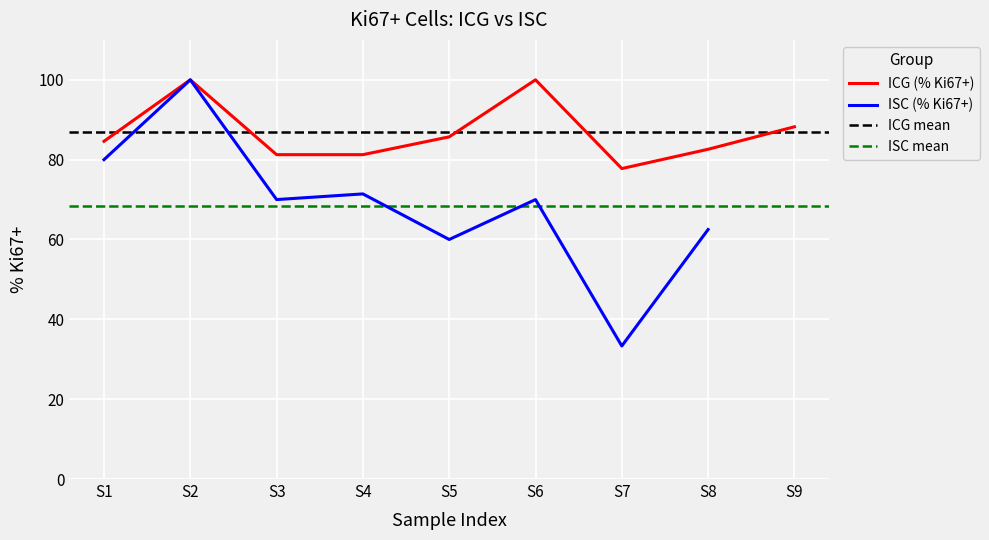

Where is the data nearest to the value 70?

6